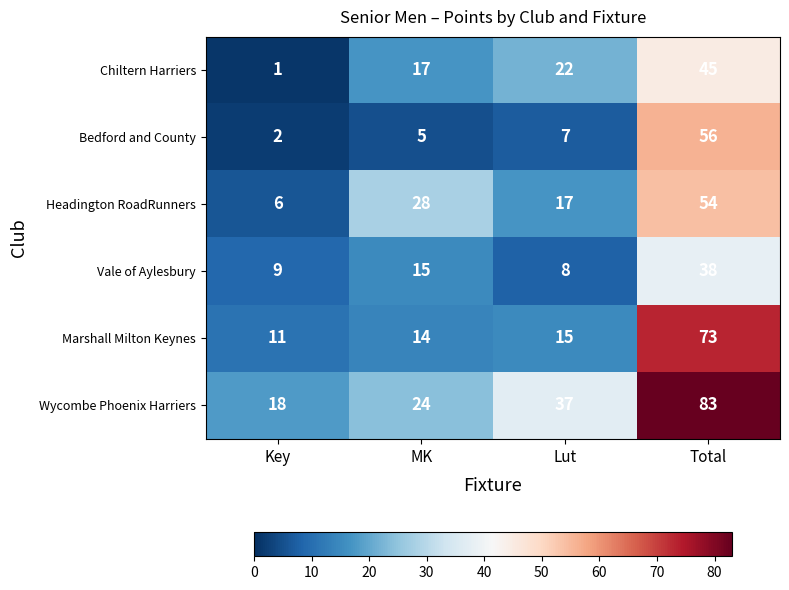

At MK, list the series in order from smallest to largest.

Bedford and County, Marshall Milton Keynes, Vale of Aylesbury, Chiltern Harriers, Wycombe Phoenix Harriers, Headington RoadRunners